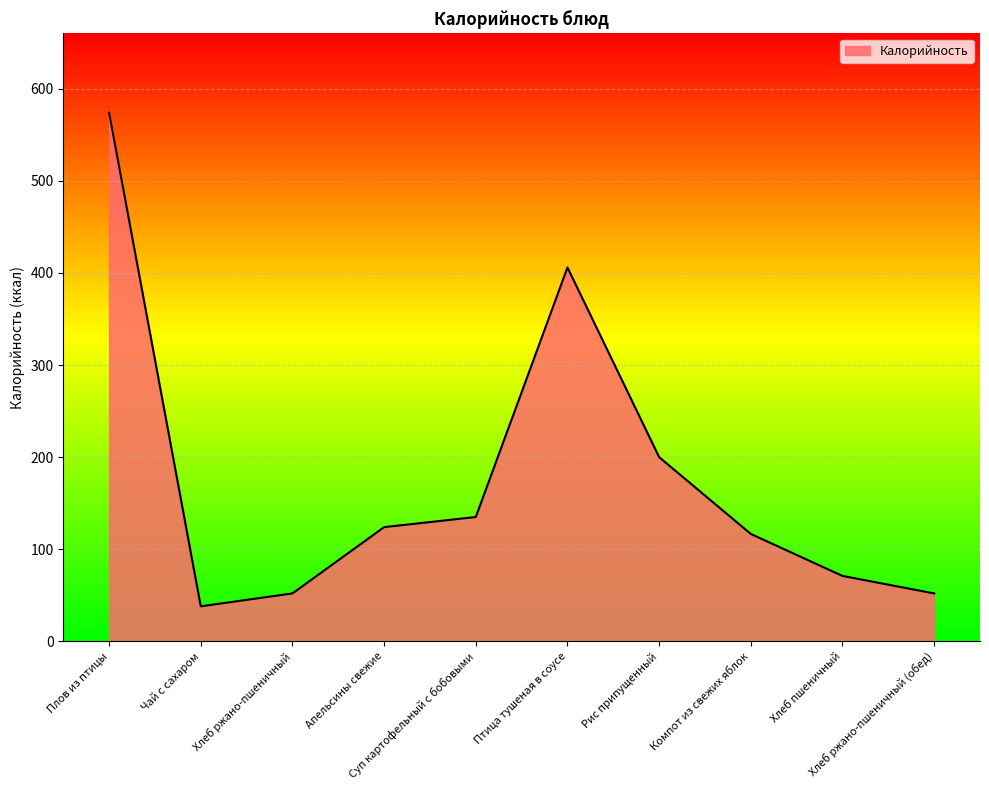

Reading left to right, extract all data points from this chart.

Плов из птицы=574.0	Чай с сахаром=38.0	Хлеб ржано-пшеничный=52.0	Апельсины свежие=124.0	Суп картофельный с бобовыми=135.0	Птица тушеная в соусе=406.0	Рис припущенный=200.0	Компот из свежих яблок=116.6	Хлеб пшеничный=71.0	Хлеб ржано-пшеничный (обед)=52.0